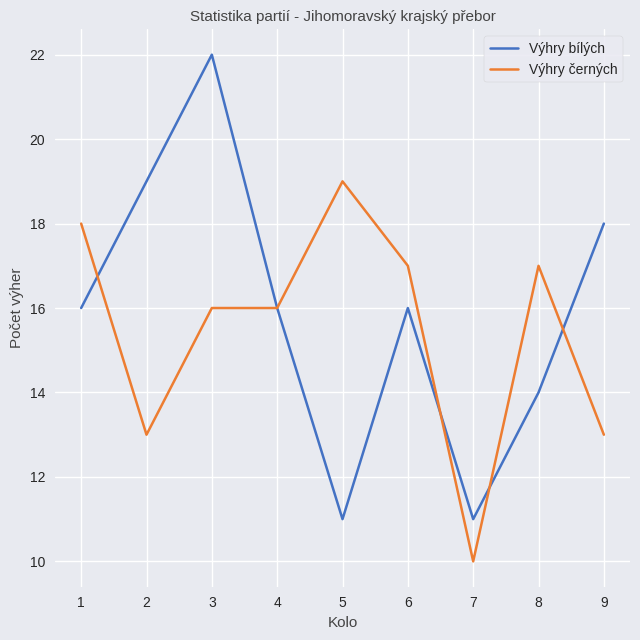

Is the value of Výhry černých at 7 greater than the value of Výhry bílých at 9?

No